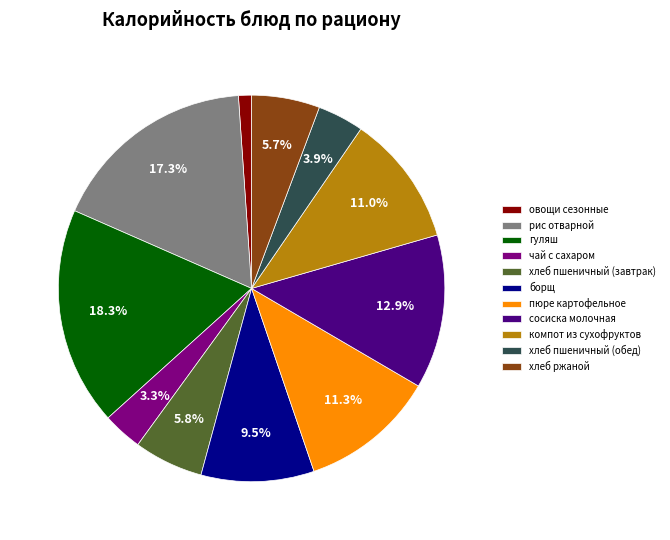

Does any single category account for the majority?

No